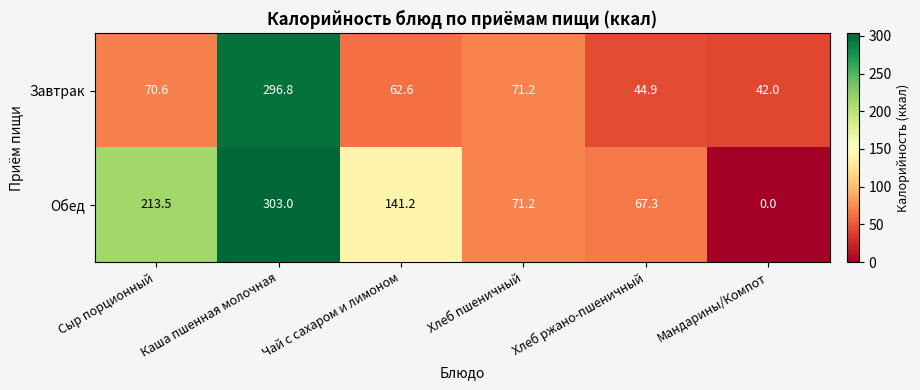

What is the sum of the Обед values at Хлеб пшеничный and Хлеб ржано-пшеничный?

138.5